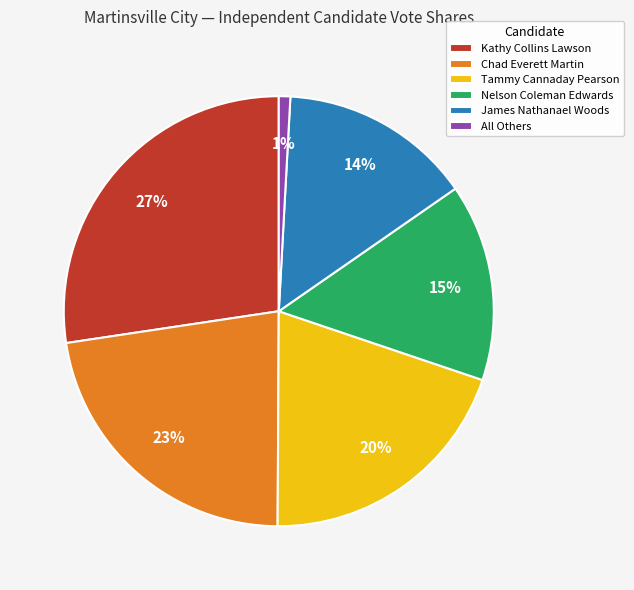

What is the largest slice in the pie chart?

Kathy Collins Lawson